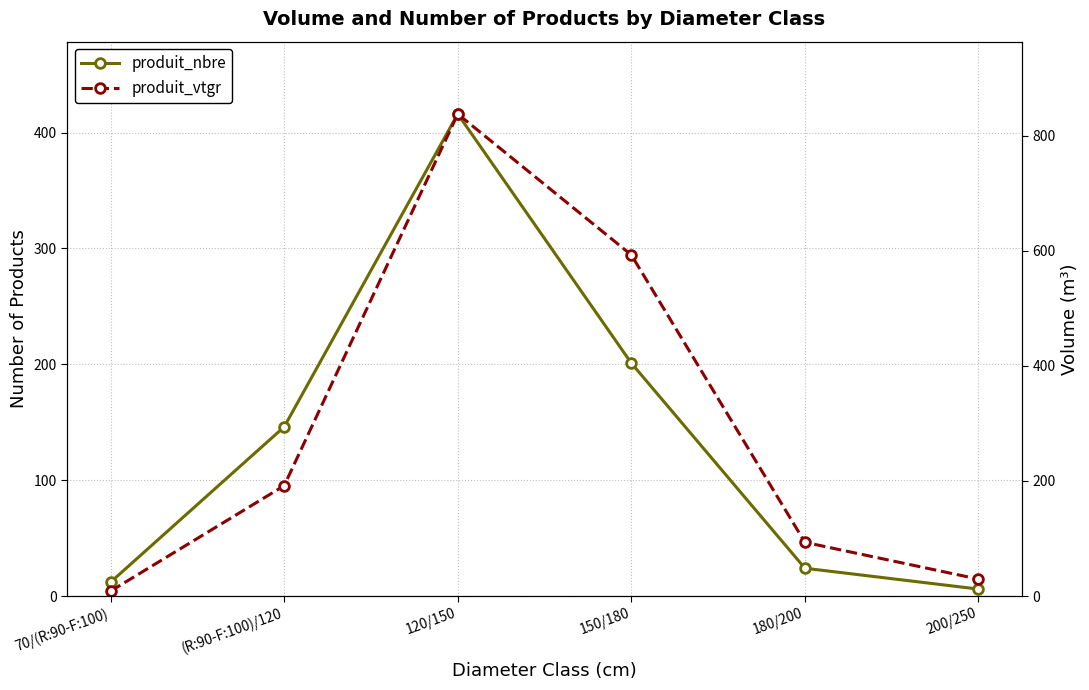

Which series changed the most between 70/(R:90-F:100) and 200/250?

produit_vtgr